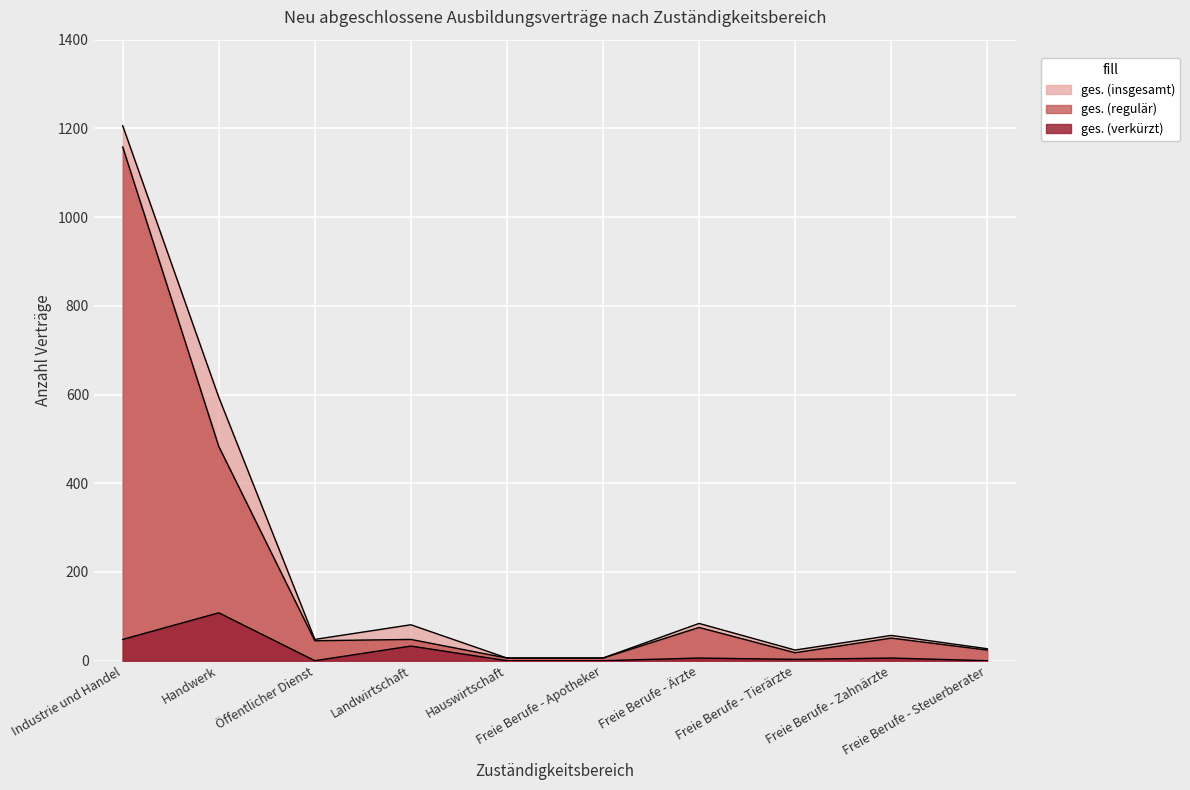

Which has a higher value, Industrie und Handel or Freie Berufe - Tierärzte?

Industrie und Handel